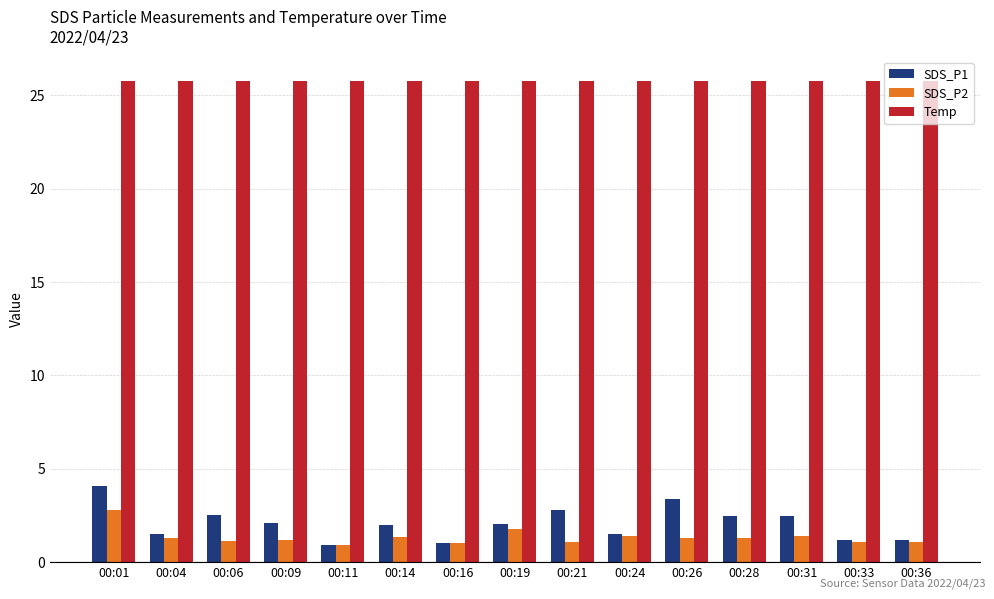

What is the average value of the Temp series?

25.8